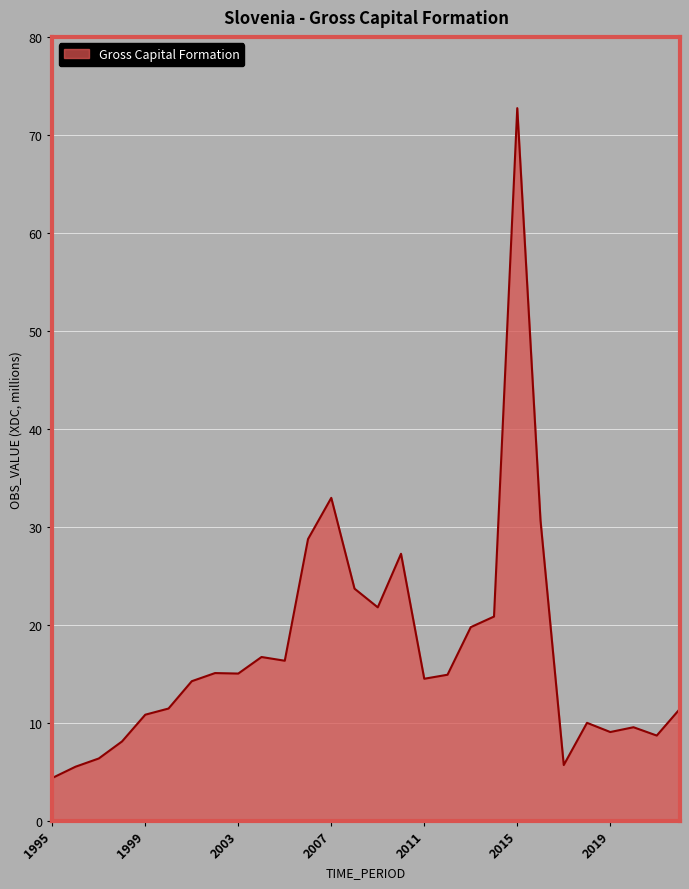

What is the difference between the maximum and minimum values?

68.4